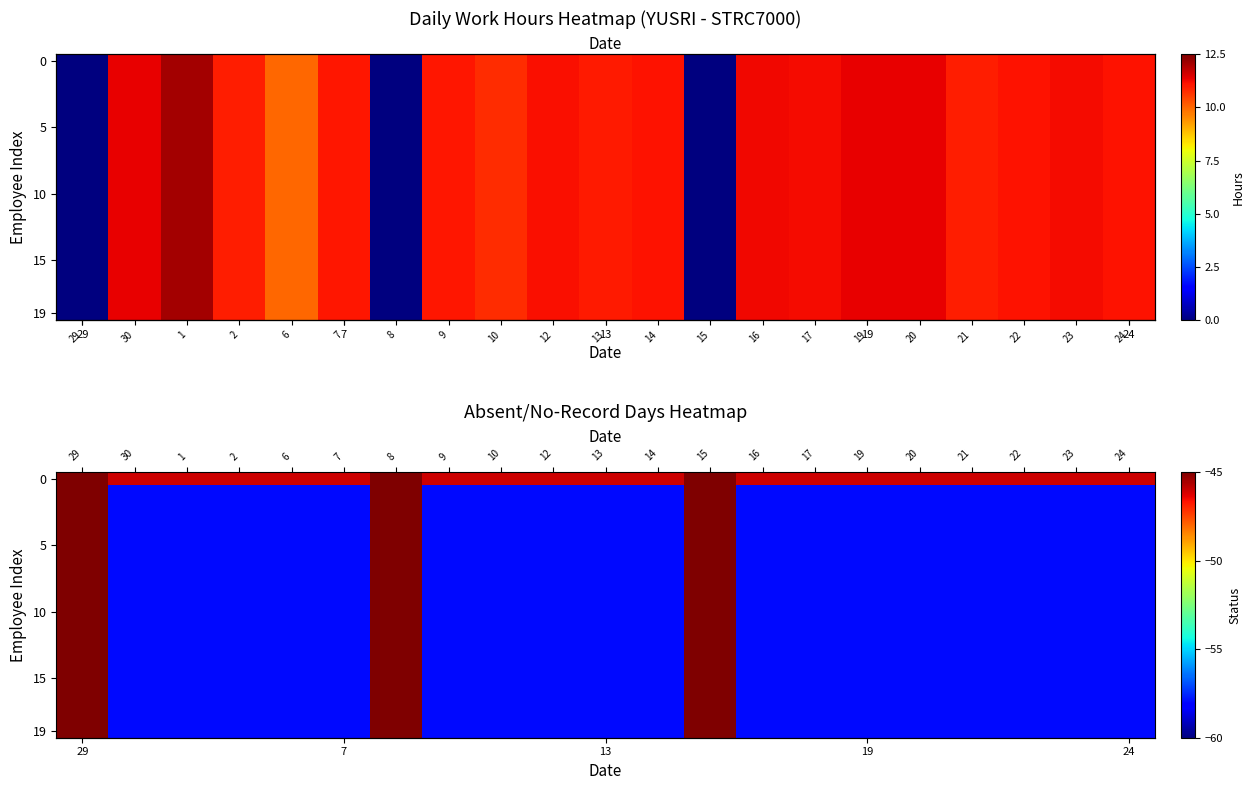

At how many categories does at least one series exceed -48?

21